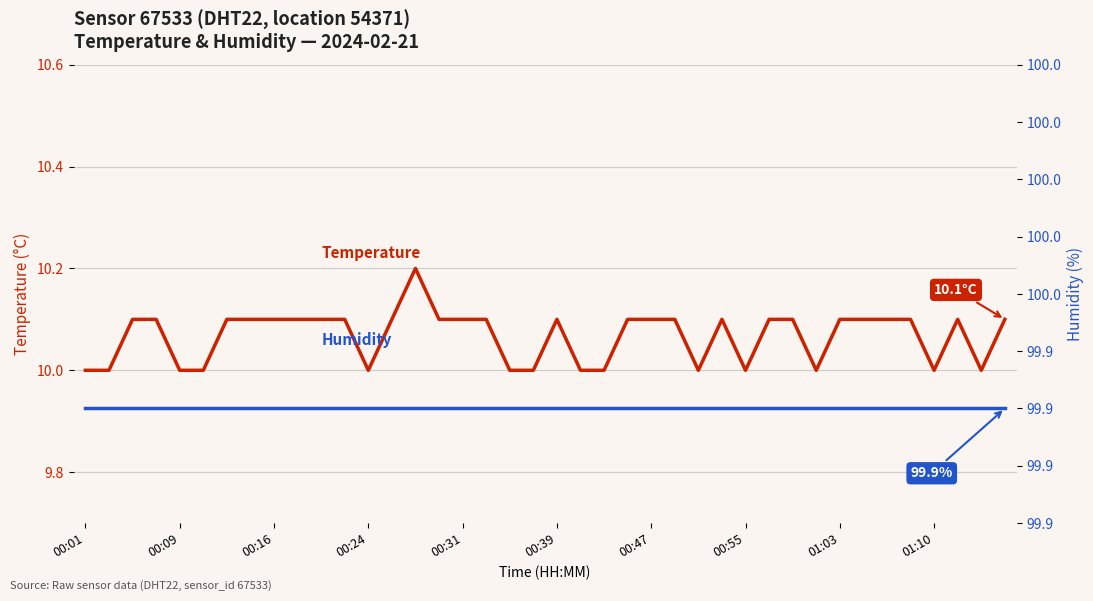

Rank the series at 01:10 from lowest to highest value.

temperature, humidity